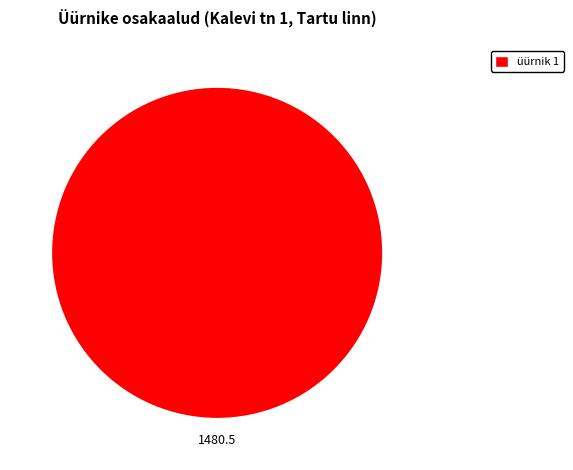

What is the majority slice?

üürnik 1